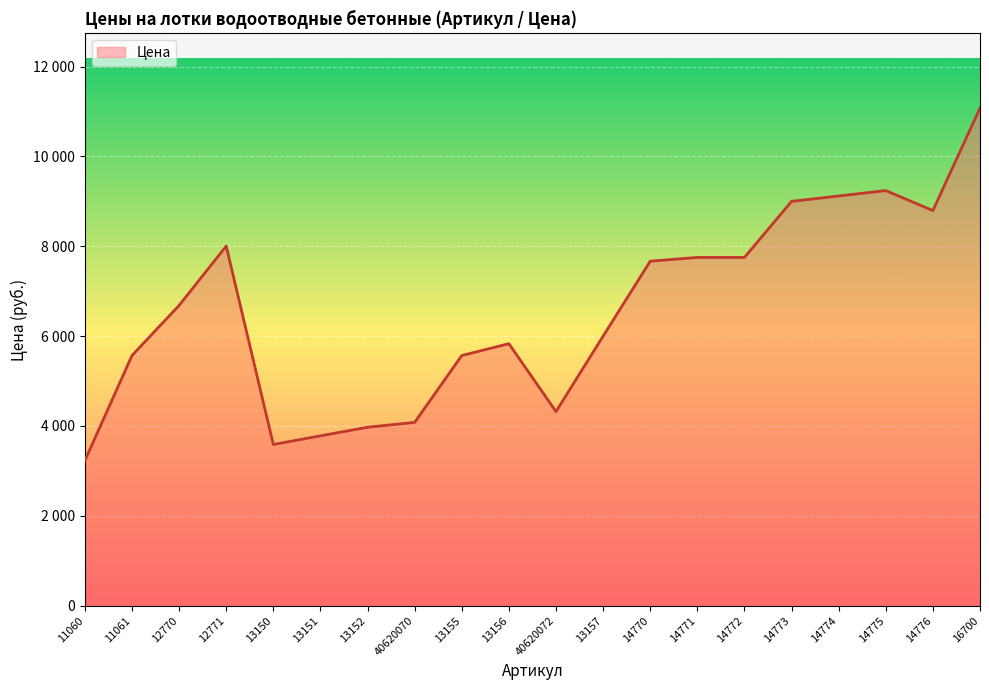

Does the chart display data point markers on the line(s)?

No